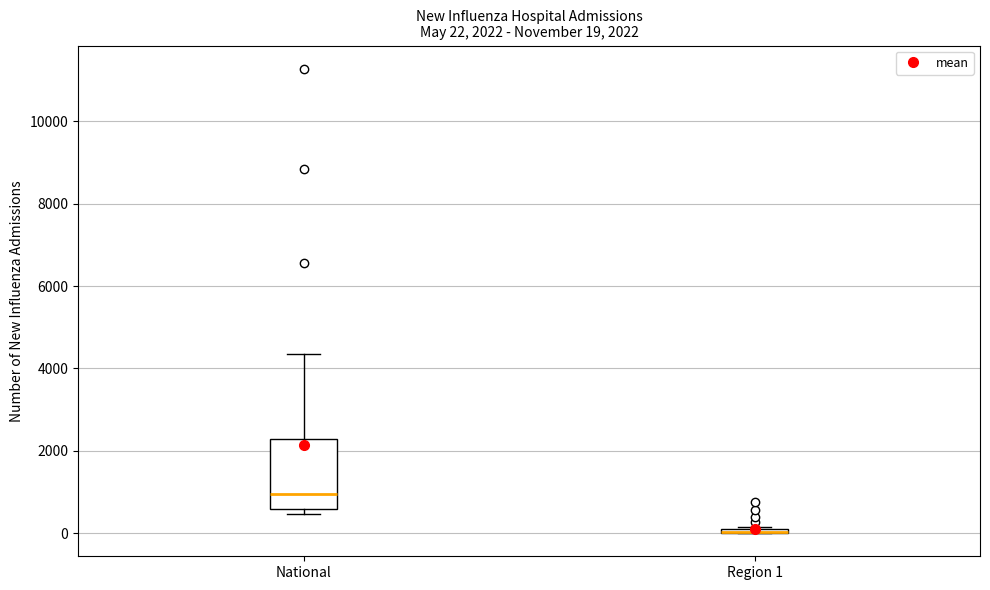

Which box is the tallest, from its lower edge to its upper edge?

National